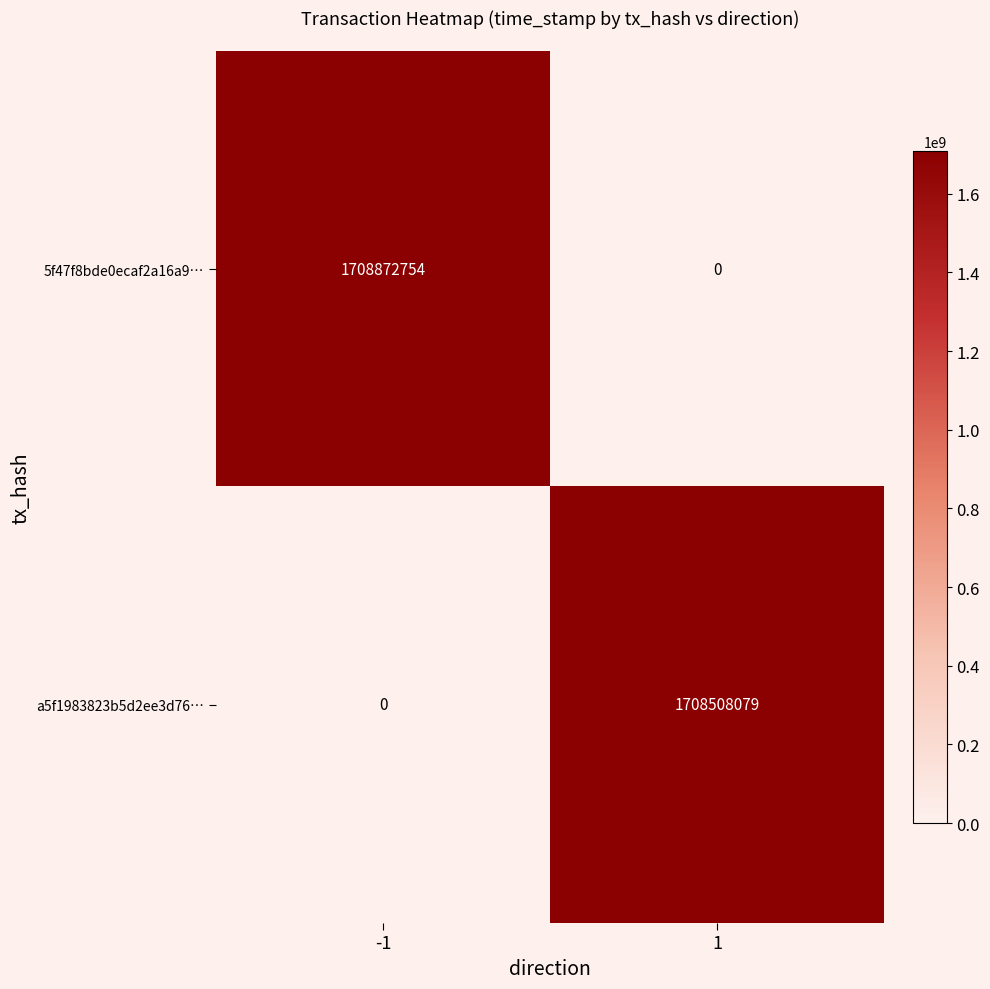

The value of 5f47f8bde0ecaf2a16a9… at 1 is -615150023. True or false?

False